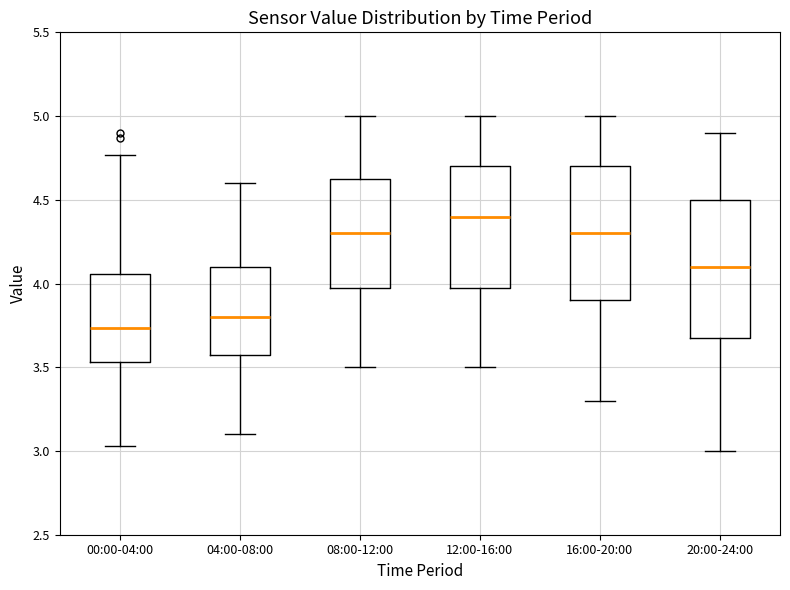

Which box has the lowest median line?

00:00-04:00